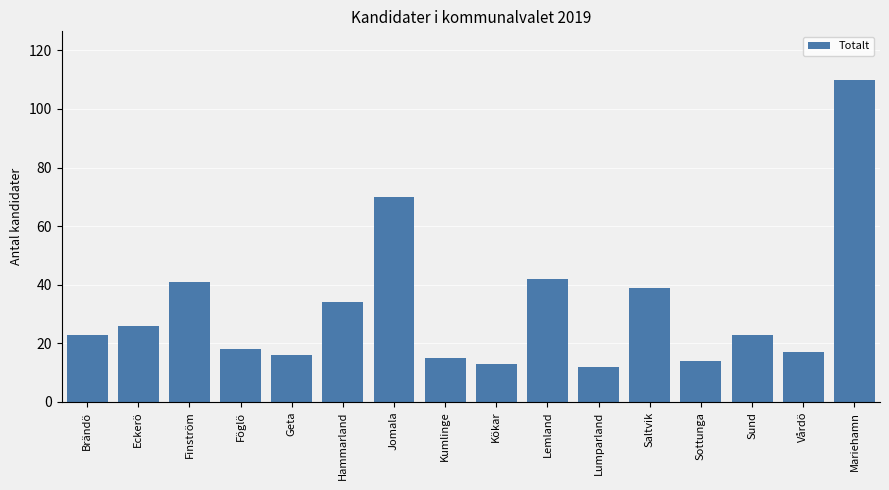

What is the smallest value displayed?

12